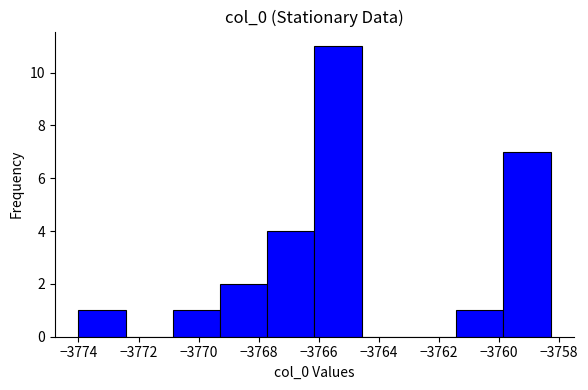

Over which range of the x-axis is the bar tallest?

-3766.2 to -3764.6